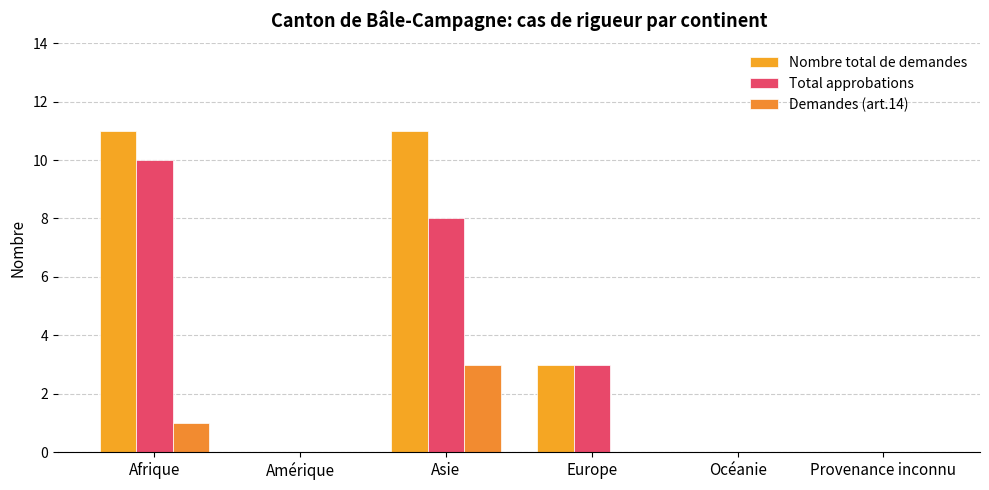

The Total approbations series shows -4 at Provenance inconnu. True or false?

False